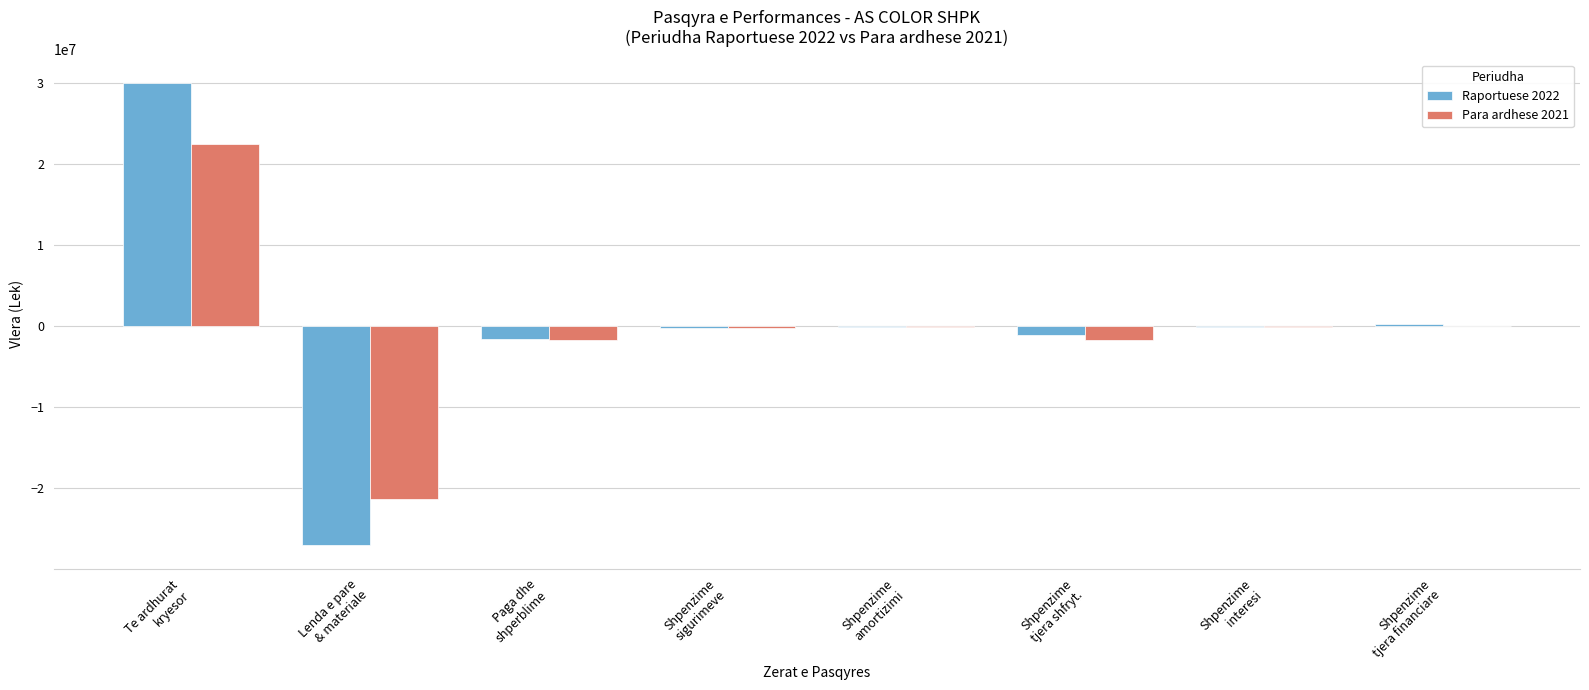

At which label does Raportuese 2022 reach its peak?

Te ardhurat
kryesor